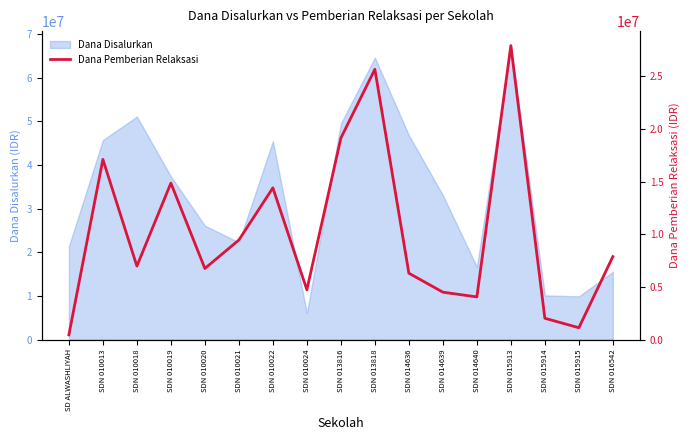

Reading left to right, list all the values displayed in this chart.

450000	17100000	6975000	14850000	6750000	9450000	14400000	4725000	19125000	25650000	6300000	4500000	4050000	27900000	2025000	1125000	7875000